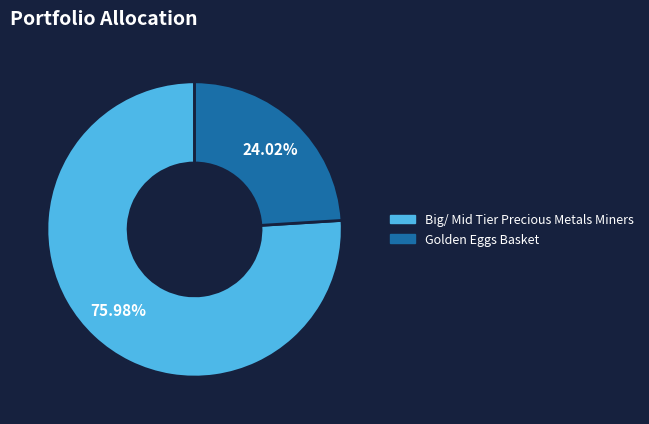

The Golden Eggs Basket slice represents 24% of the pie. True or false?

True